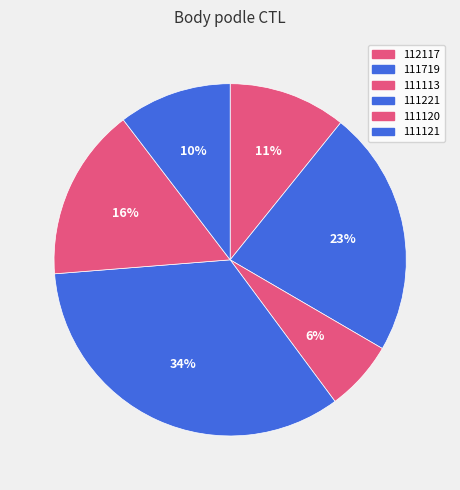

Which category has the smallest portion of the pie?

111113